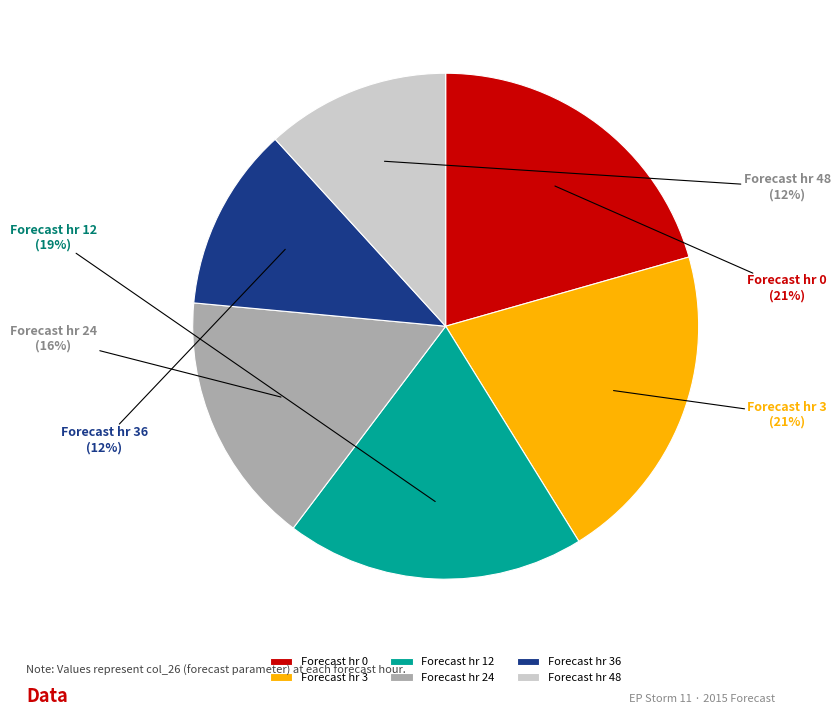

What is the ratio of the value at Forecast hr 3 to the value at Forecast hr 12?

1.1